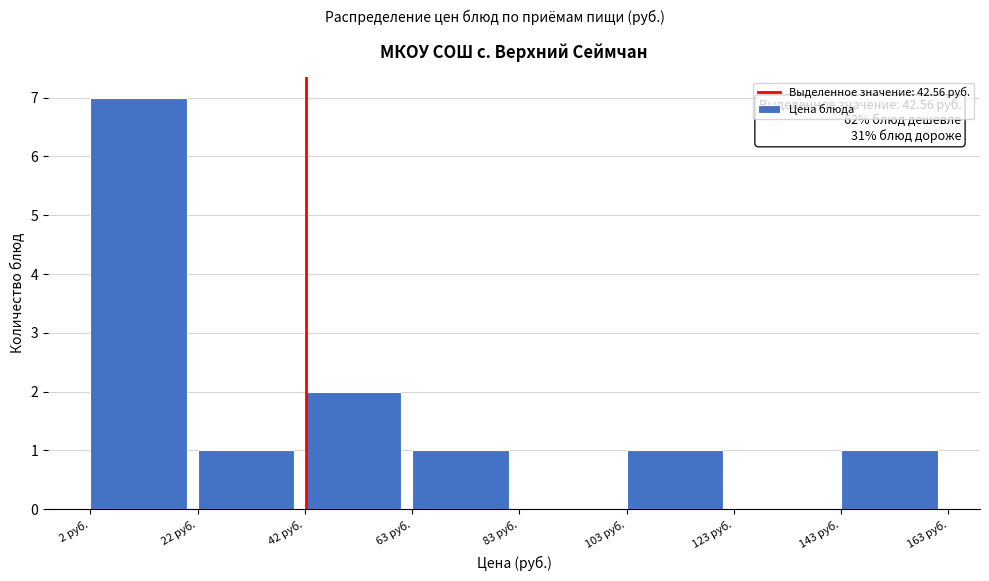

Which range on the x-axis has the tallest bar?

0 to 20